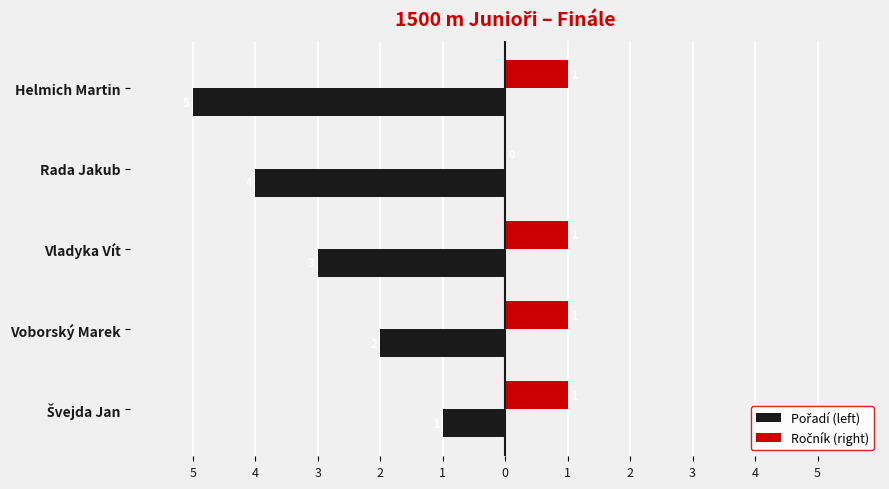

What is the sum of all Ročník (right) values?

4